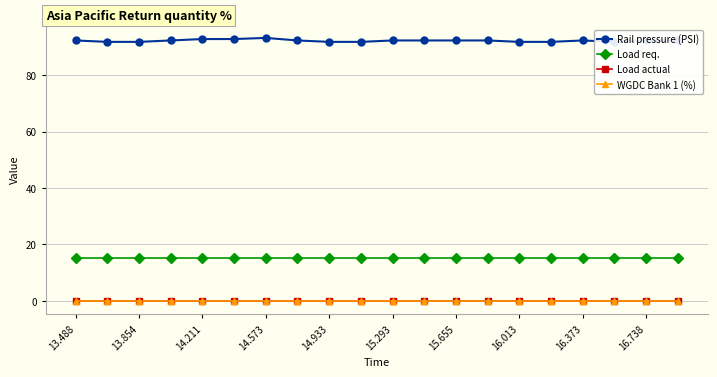

Is the value of Rail pressure (PSI) at 19 greater than the value of Load req. at 16?

Yes